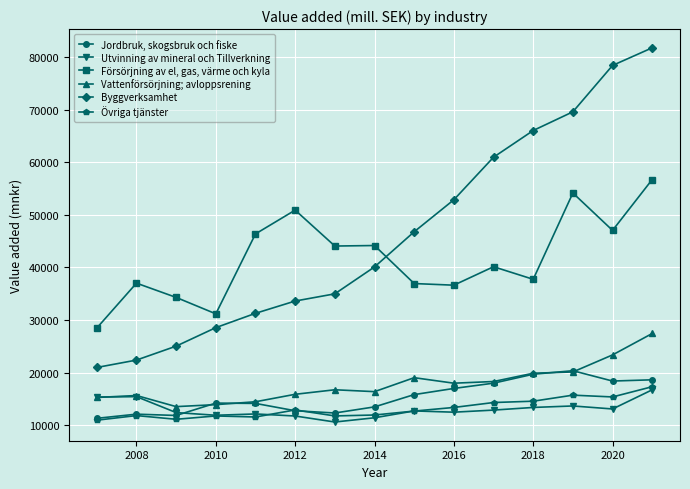

What is the value of the Försörjning av el, gas, värme och kyla point at the 14th from the left?

47049